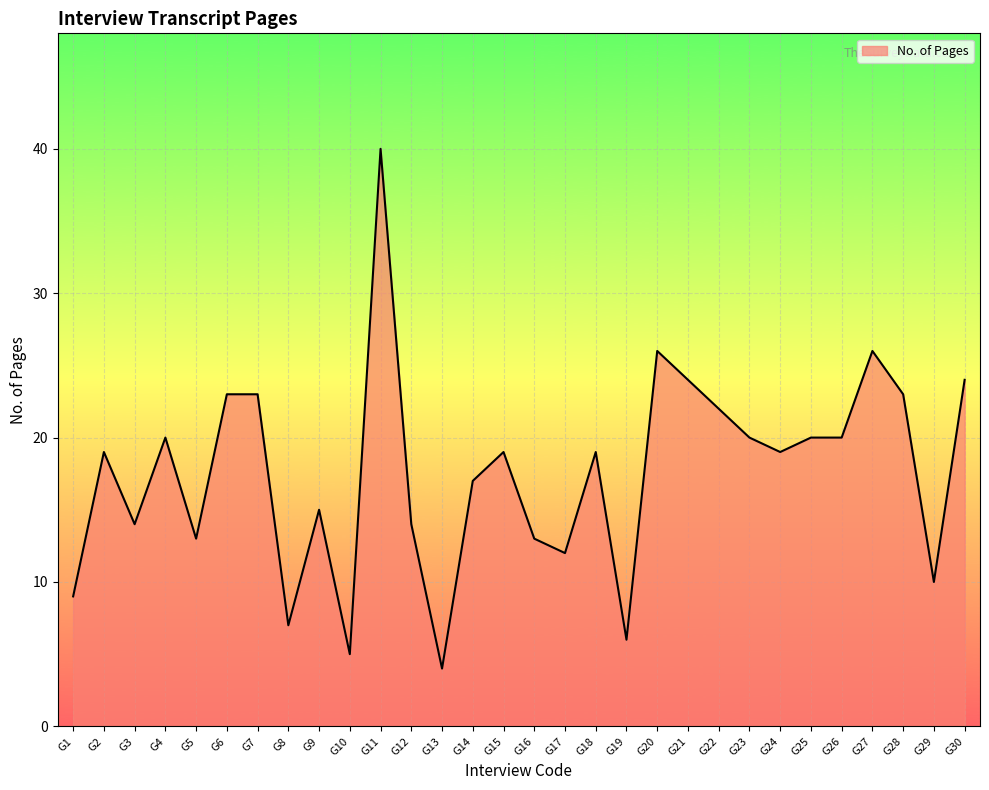

What is the difference between the maximum and minimum values?

36